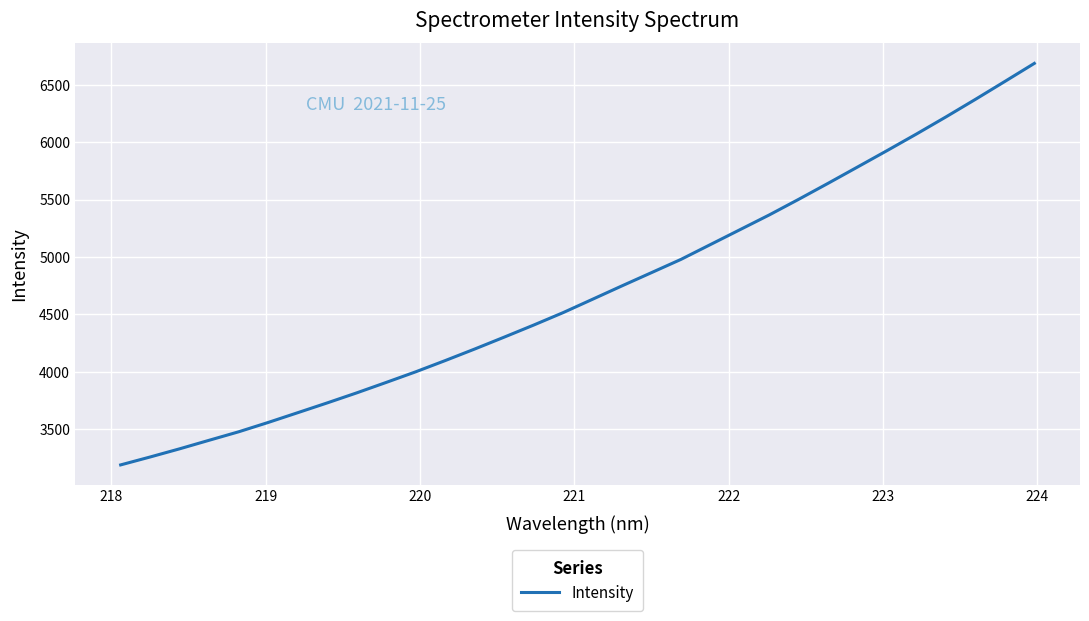

What is the difference between the maximum and minimum values?

3495.1